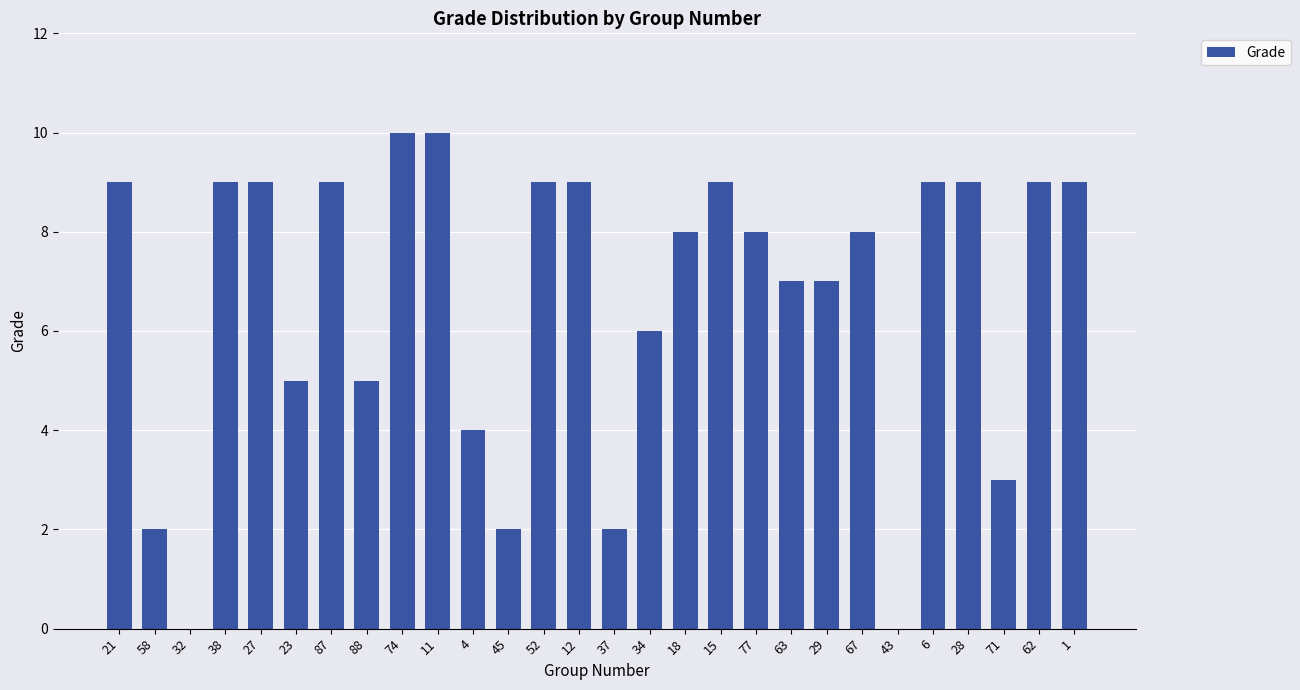

Which has a higher value, 28 or 74?

74